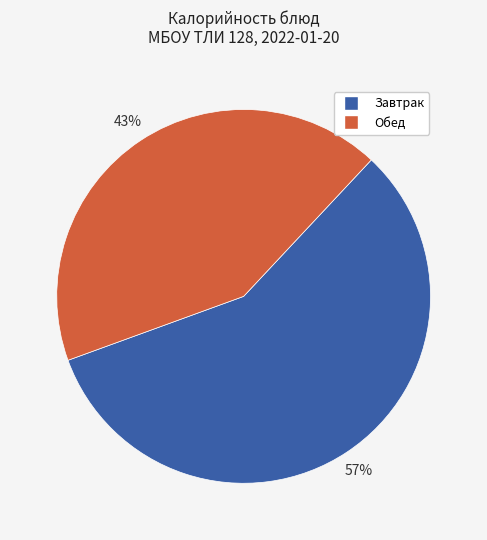

To the nearest percent, what is the average slice percentage?

50%